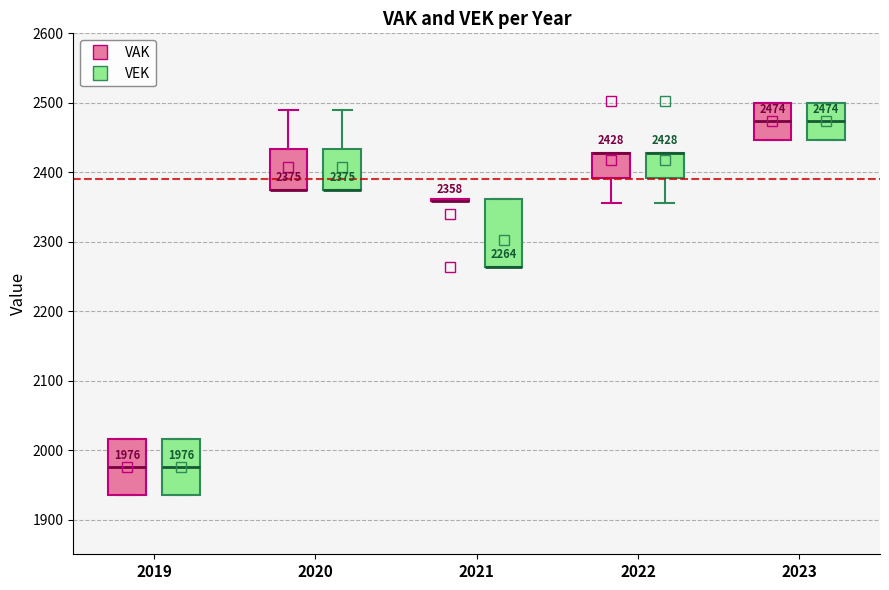

Which box is the tallest, from its lower edge to its upper edge?

2021 (VEK)